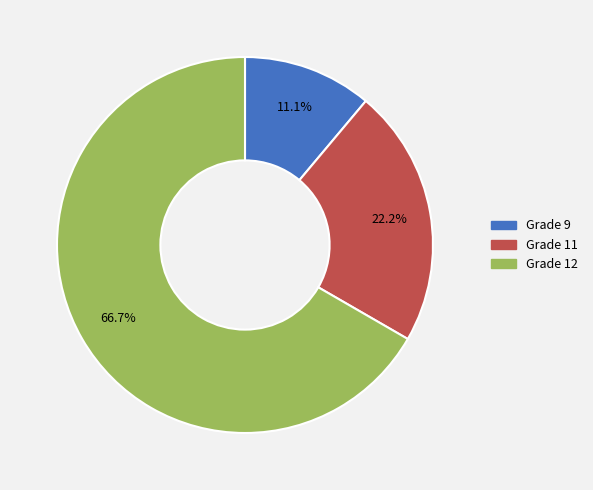

Is there a majority slice in this chart?

Yes